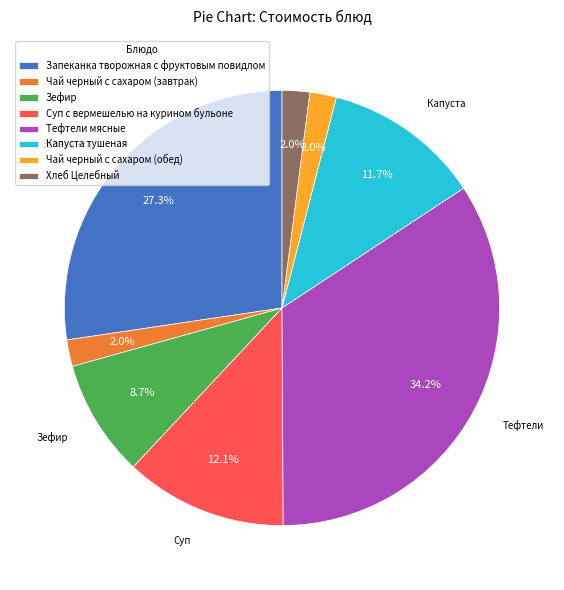

Which slice is the largest?

Тефтели мясные